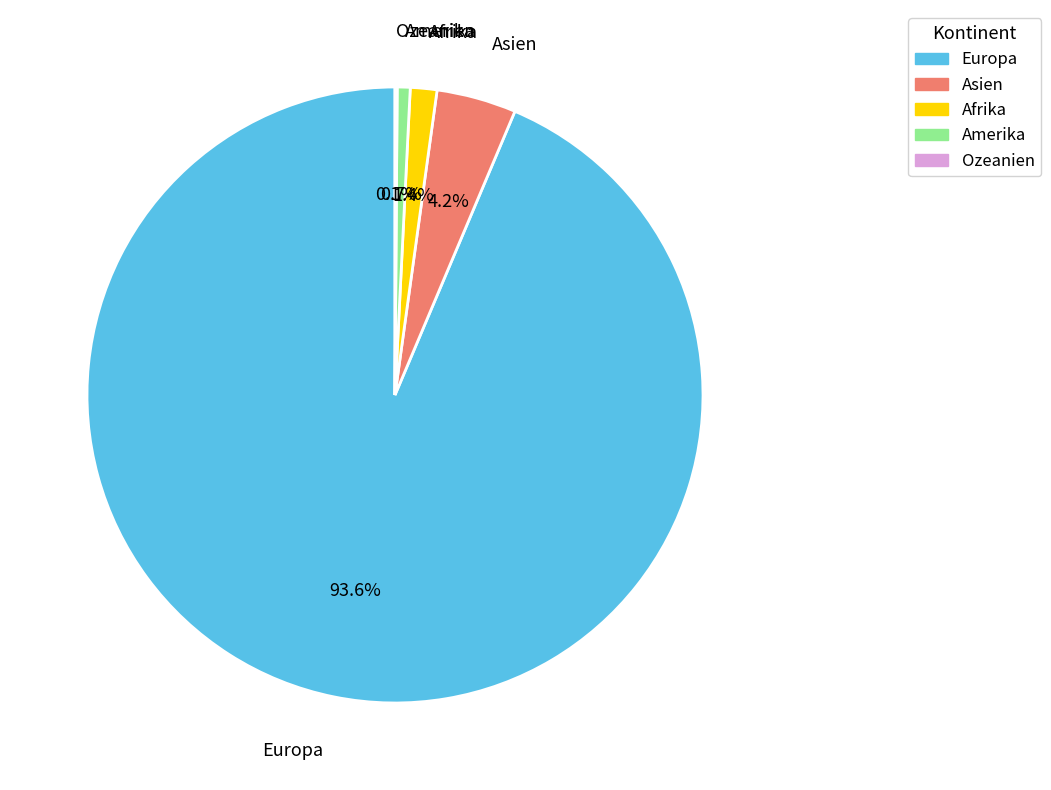

Which slice is the largest?

Europa